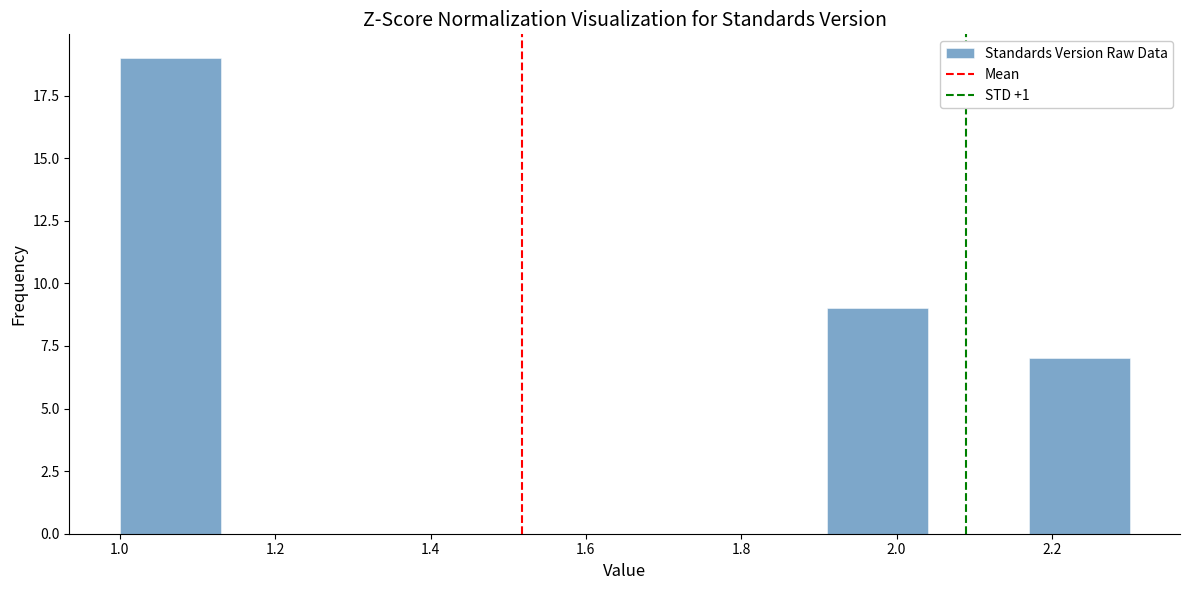

Over which range of the x-axis is the bar tallest?

1.00 to 1.13